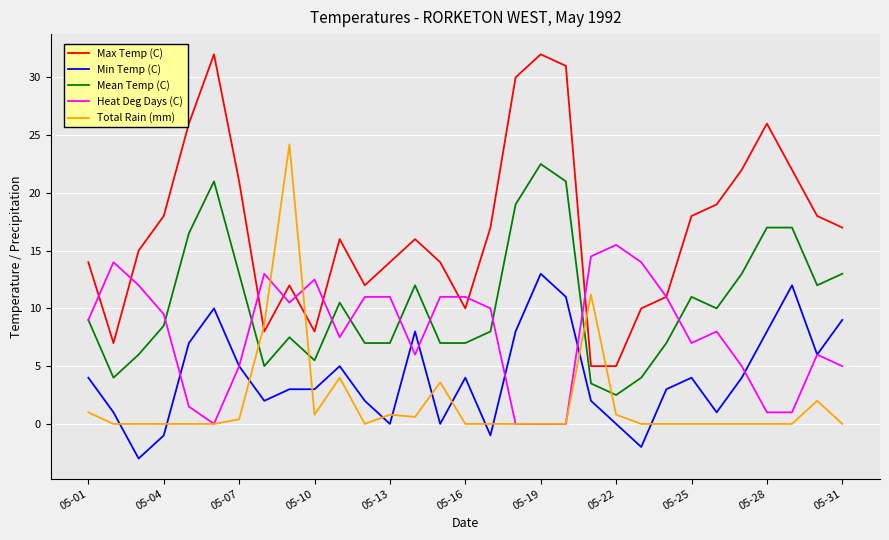

Which series has the widest spread of values?

Max Temp (C)